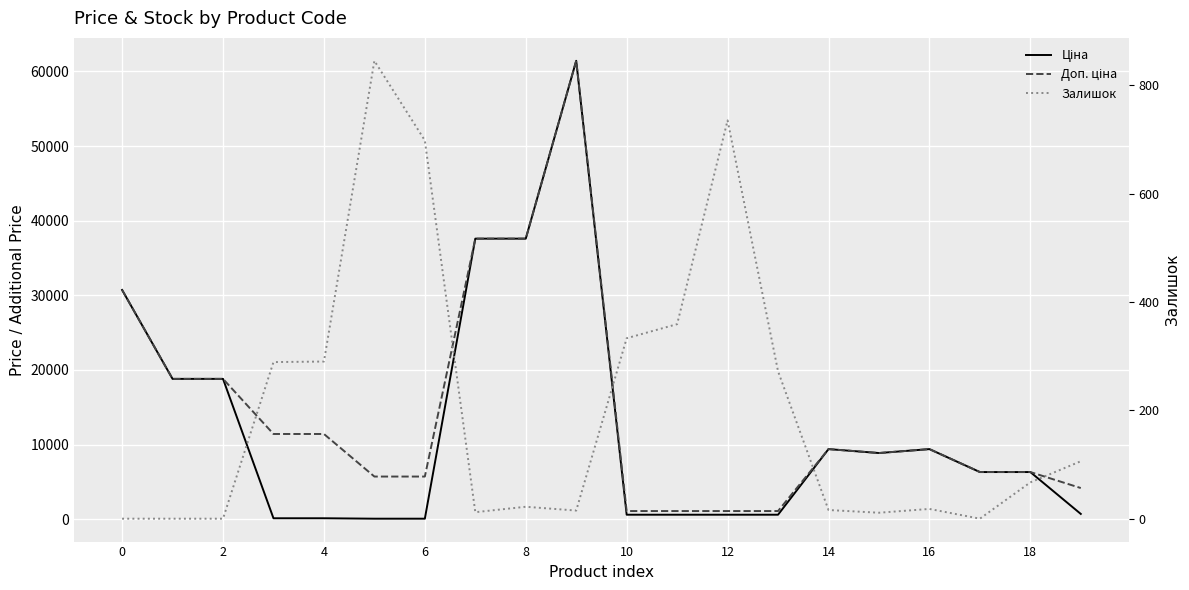

True or false: Доп. ціна has more than 0 interior local peaks.

True